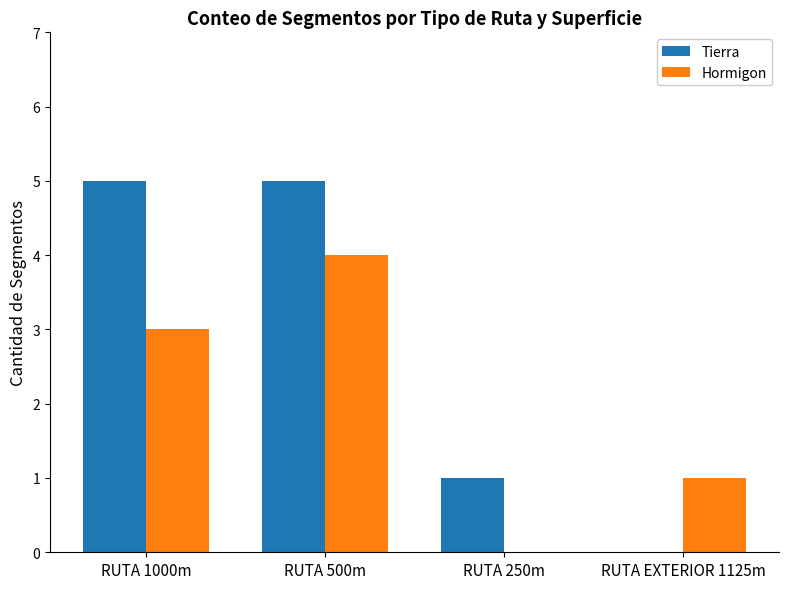

What is the spread (max minus min) of values at RUTA 500m?

1